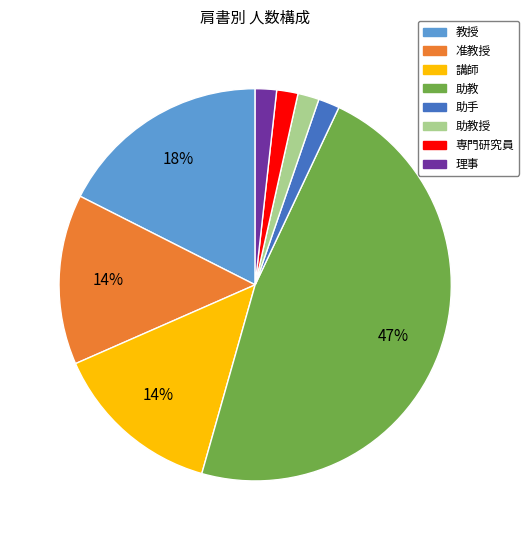

How many slices are in this pie chart?

8